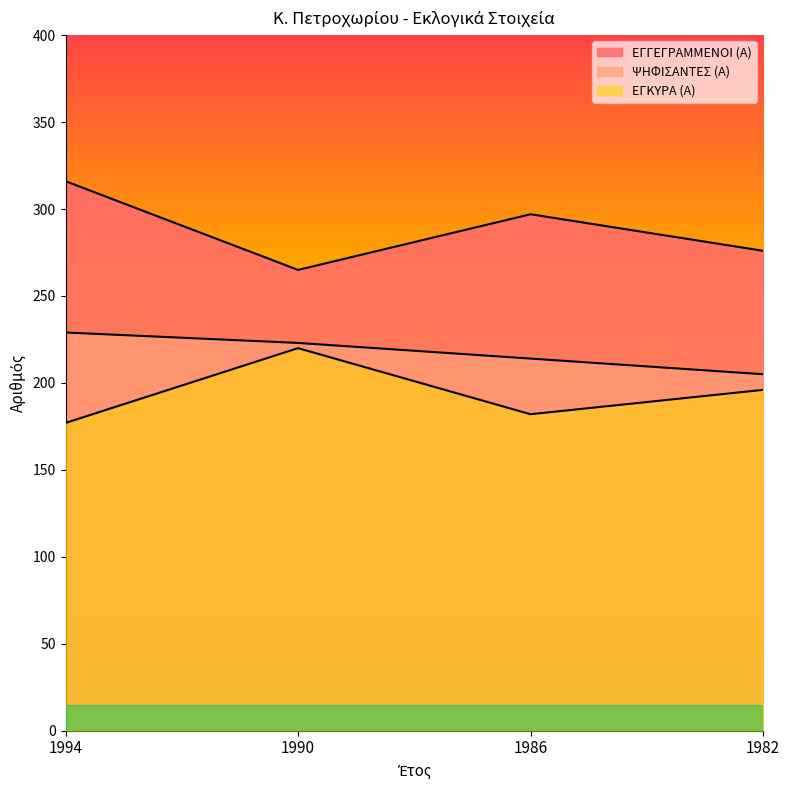

What is the sum of all ΕΓΓΕΓΡΑΜΜΕΝΟΙ (Α) values?

1154